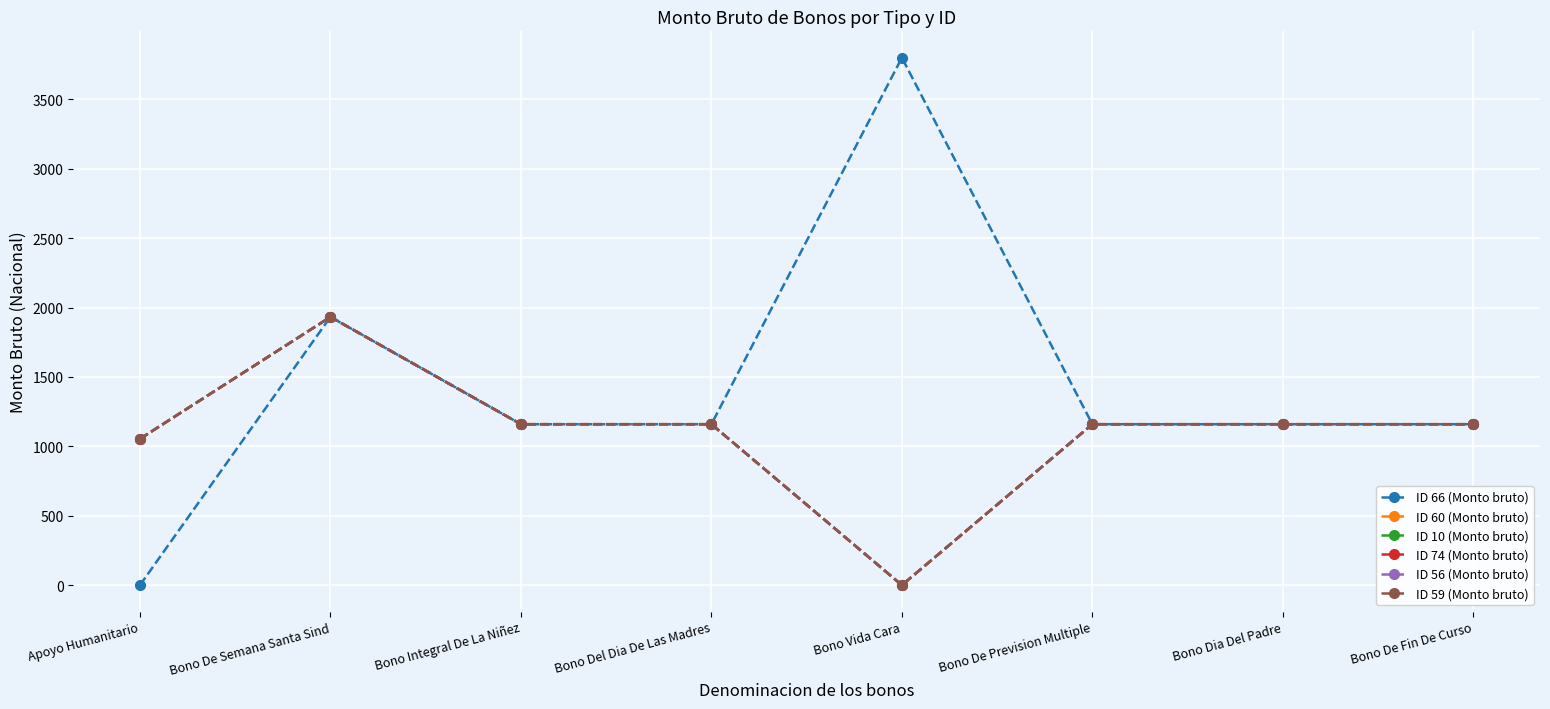

What is the sum of the ID 74 (Monto bruto) values at Bono De Fin De Curso and Bono Del Dia De Las Madres?

2318.8